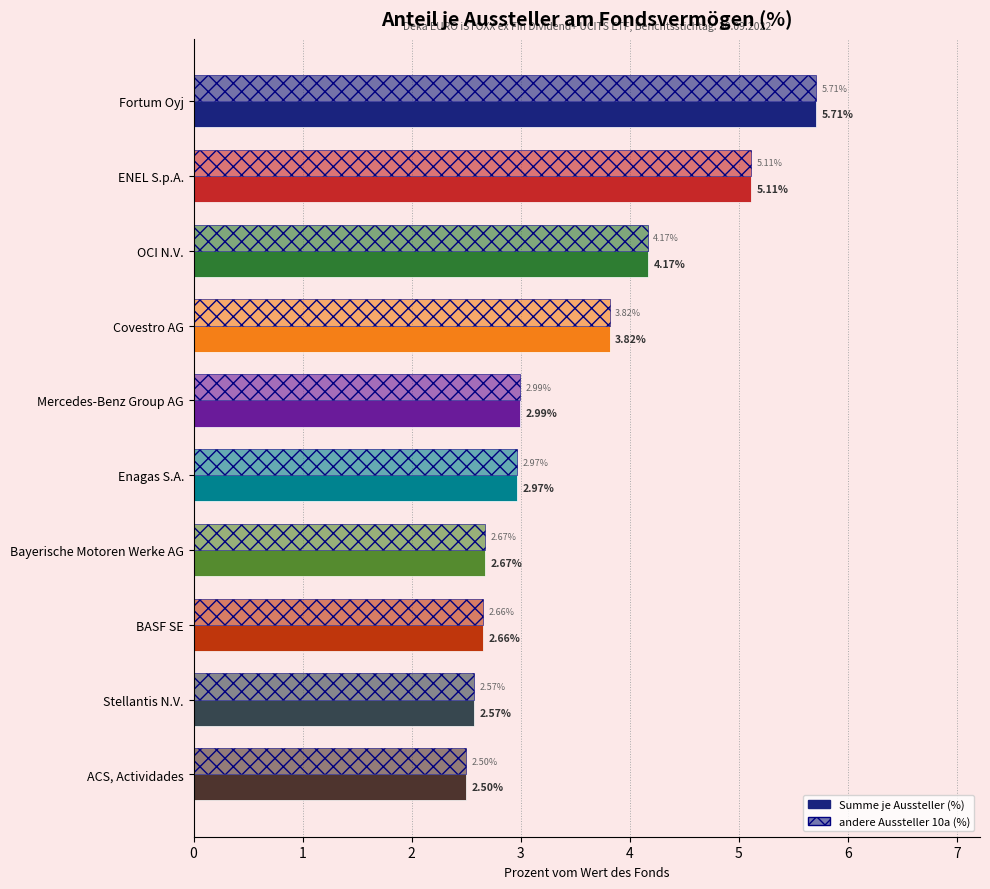

How many data points does each series have?

10